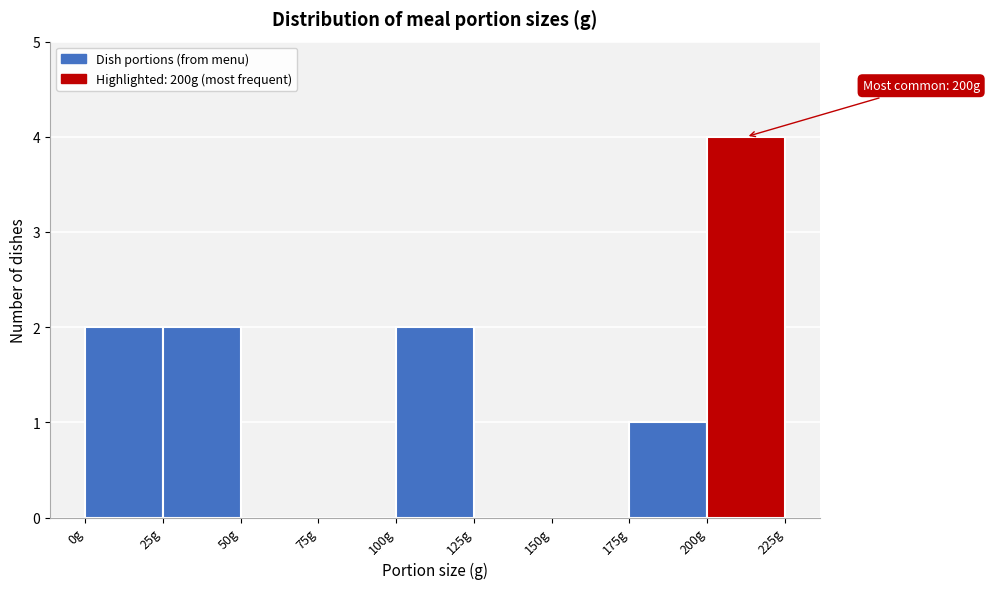

Over which range of the x-axis is the bar tallest?

200 to 225